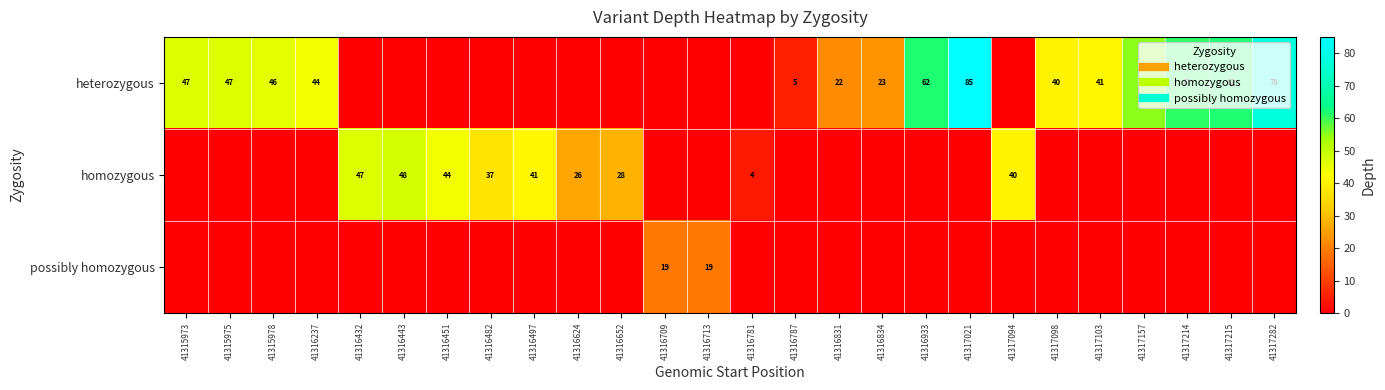

At which category is the sum across all series the highest?

41317021